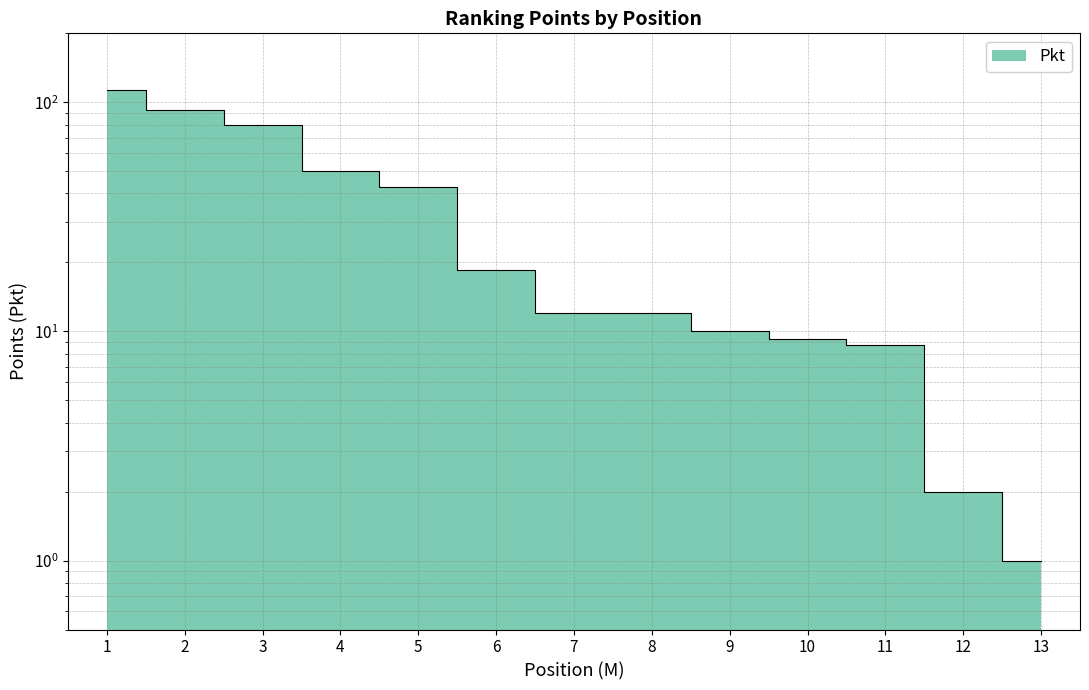

Reading left to right, transcribe all the data shown in this chart.

113.0	93.0	79.5	50.0	42.8	18.5	12.0	12.0	10.0	9.2	8.8	2.0	1.0